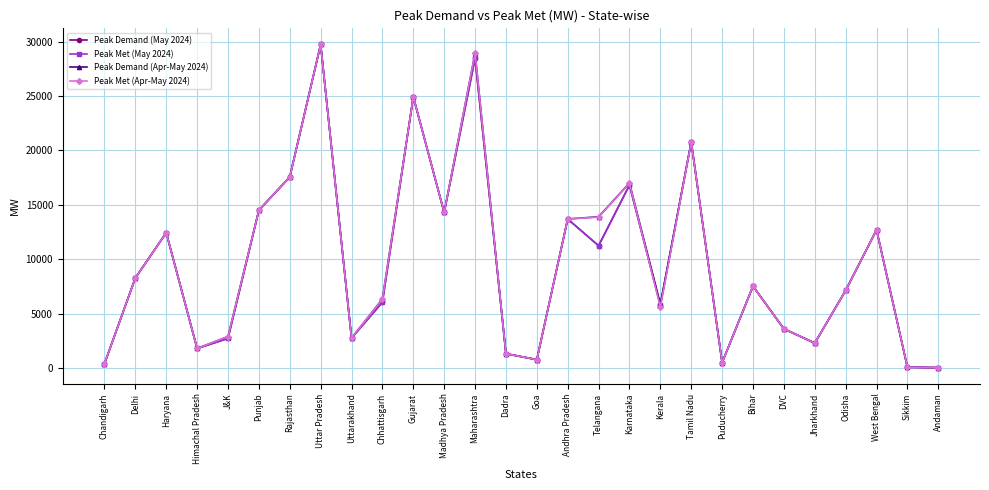

At which category does Peak Demand (Apr-May 2024) reach its first local peak?

Haryana